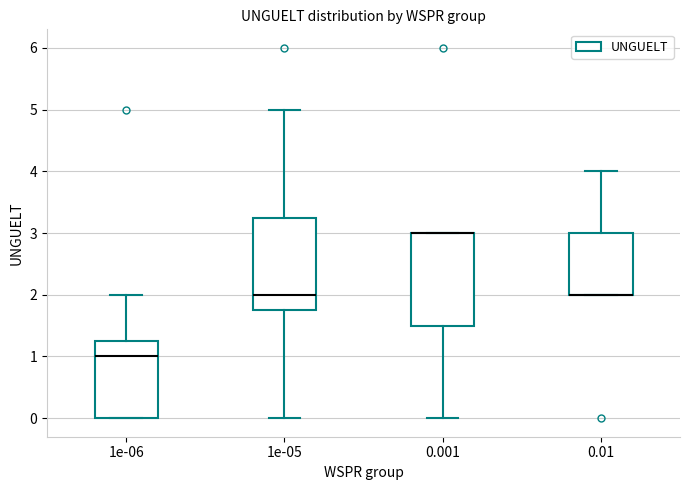

Reading left to right, transcribe this box plot: for each box, give where its median line is, the range the box spans, and where its two whiskers end, as read against the y-axis. The values are not printed on the chart, so give them approximately, as read against the axis.

1e-06: median 1.0, box 0.0 to 1.3, whiskers 0.0 to 2.0
1e-05: median 2.0, box 1.8 to 3.3, whiskers 0.0 to 5.0
0.001: median 3.0 (drawn on the box's upper edge), box 1.5 to 3.0, whiskers 0.0 to 3.0
0.01: median 2.0 (drawn on the box's lower edge), box 2.0 to 3.0, whiskers 2.0 to 4.0